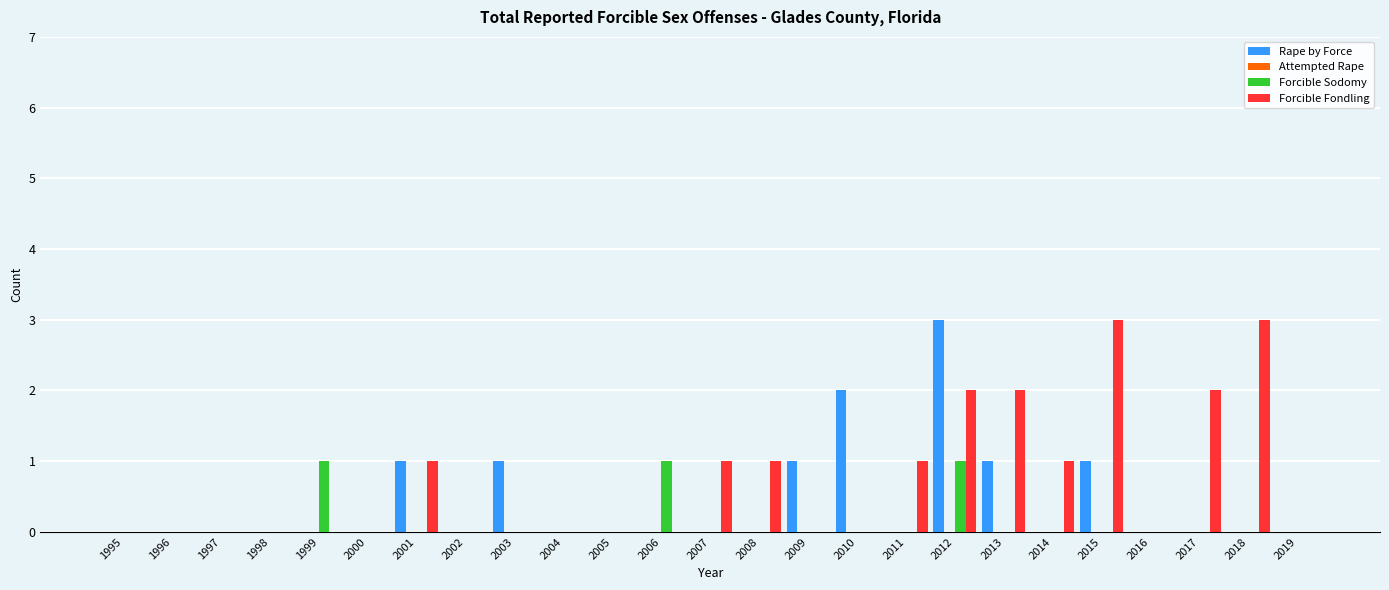

What is the greatest value displayed?

3